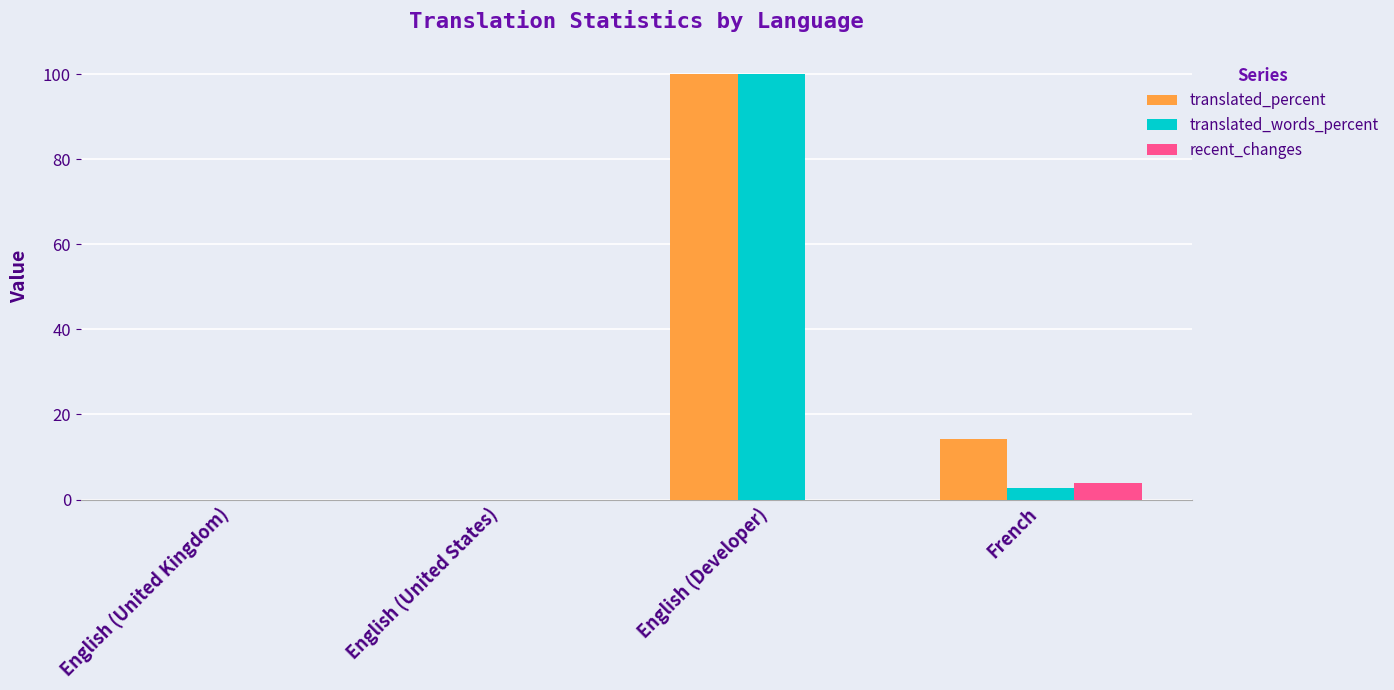

What are all the series names shown in the legend?

translated_percent, translated_words_percent, recent_changes